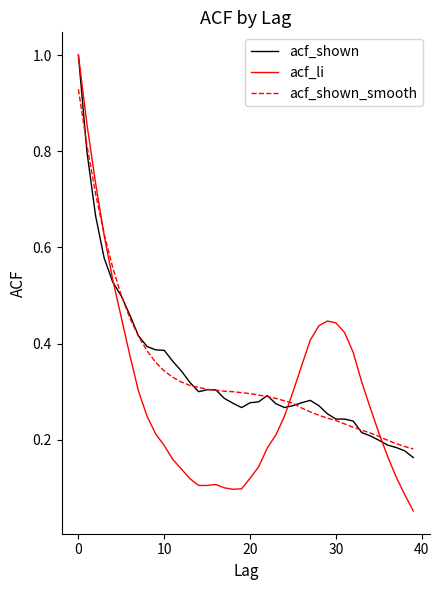

What are all the series names shown in the legend?

acf_shown, acf_li, acf_shown_smooth